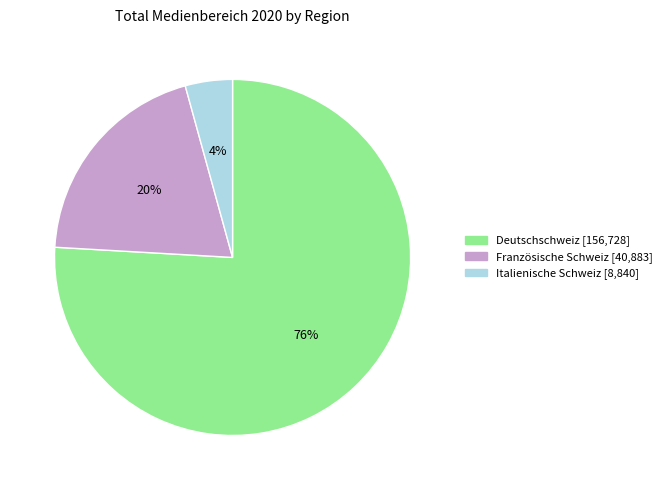

To the nearest percent, what is the average slice percentage?

33%